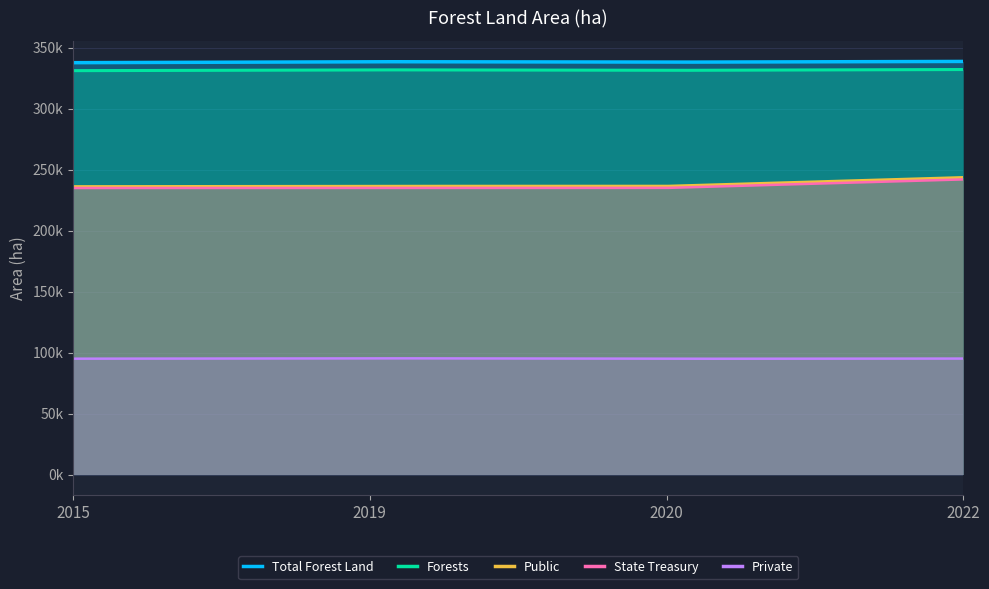

In Forests, how many points are lower than both neighbors (excluding endpoints)?

1